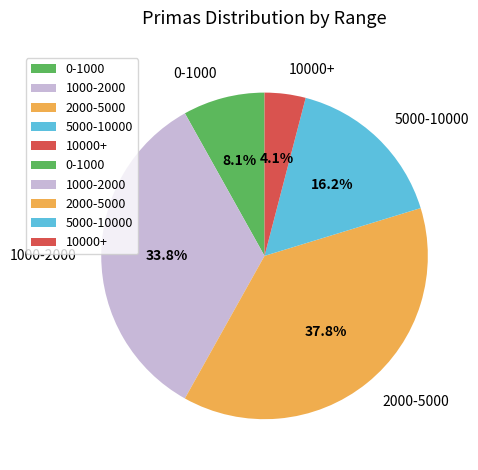

Combined, do 0-1000 and 5000-10000 account for over 50%?

No